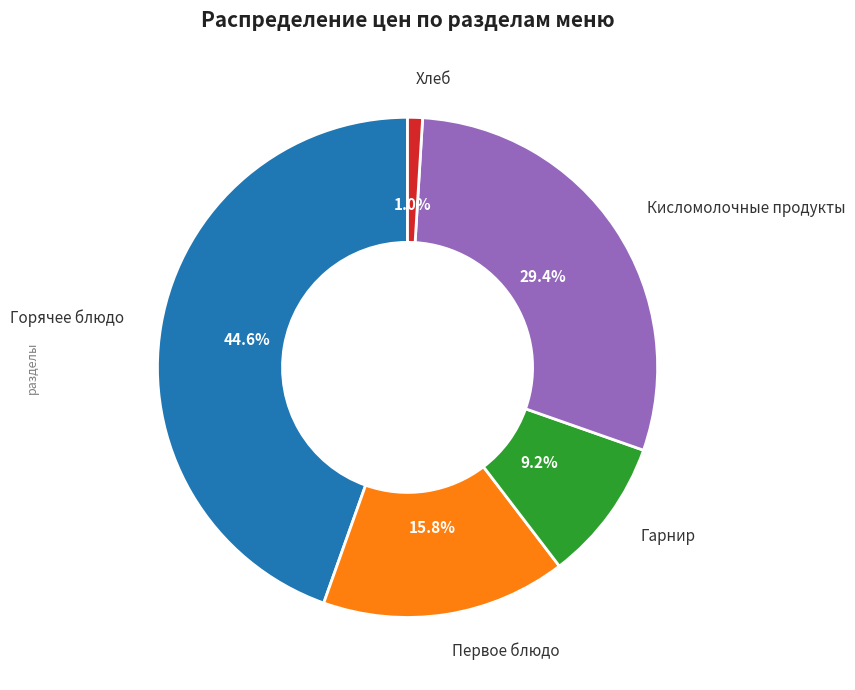

Does any single category account for the majority?

No